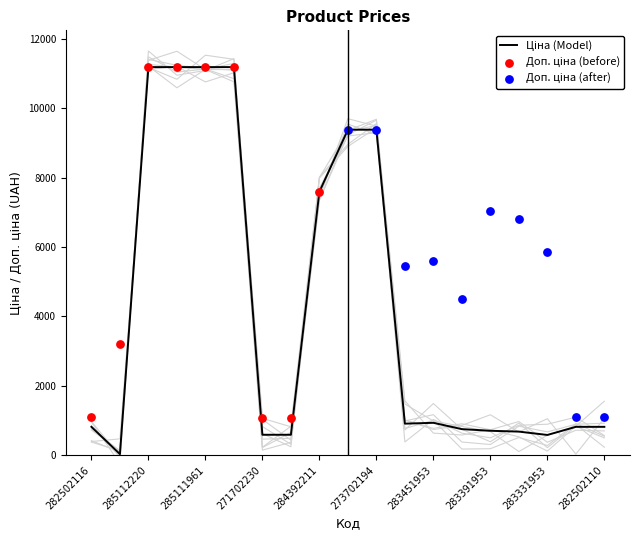

Which series has the largest Y range (max minus min)?

Ціна